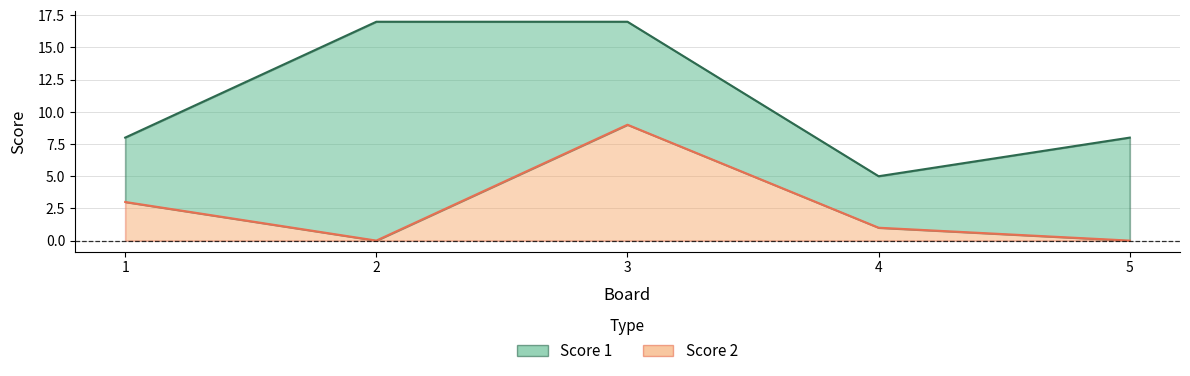

Reading right to left, transcribe all the data shown in this chart.

Score 1: 5=8	4=5	3=17	2=17	1=8
Score 2: 5=0	4=1	3=9	2=0	1=3